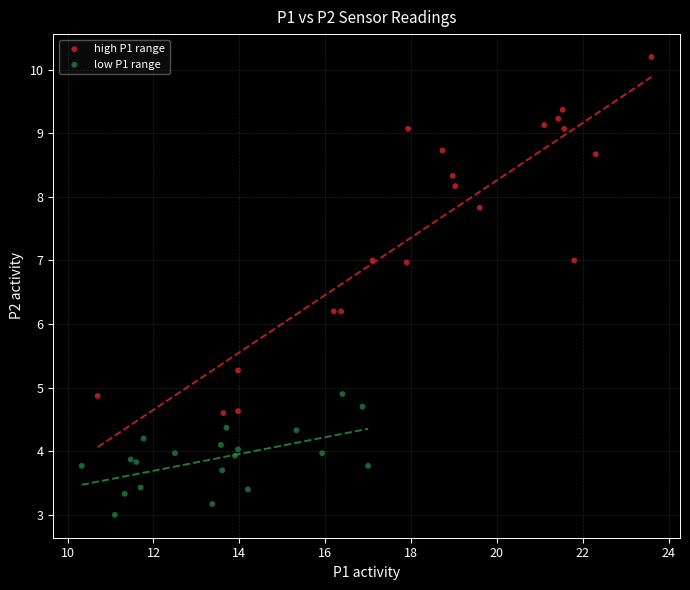

Which series reaches the minimum Y coordinate?

low P1 range